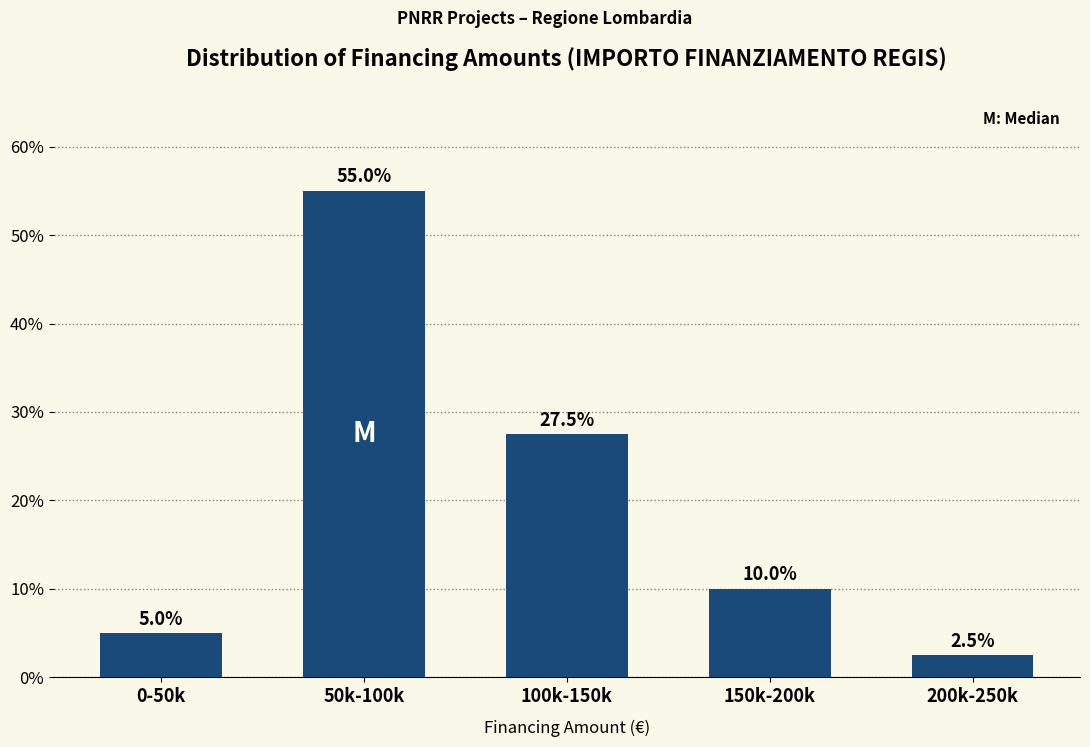

Reading left to right, transcribe all the data shown in this chart.

5.0	55.0	27.5	10.0	2.5